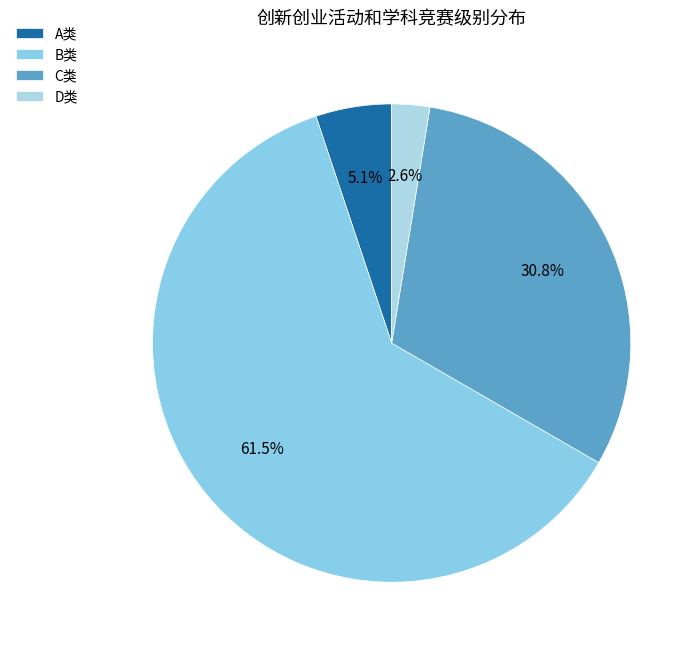

What percentage is the A类 slice, to the nearest percent?

5%